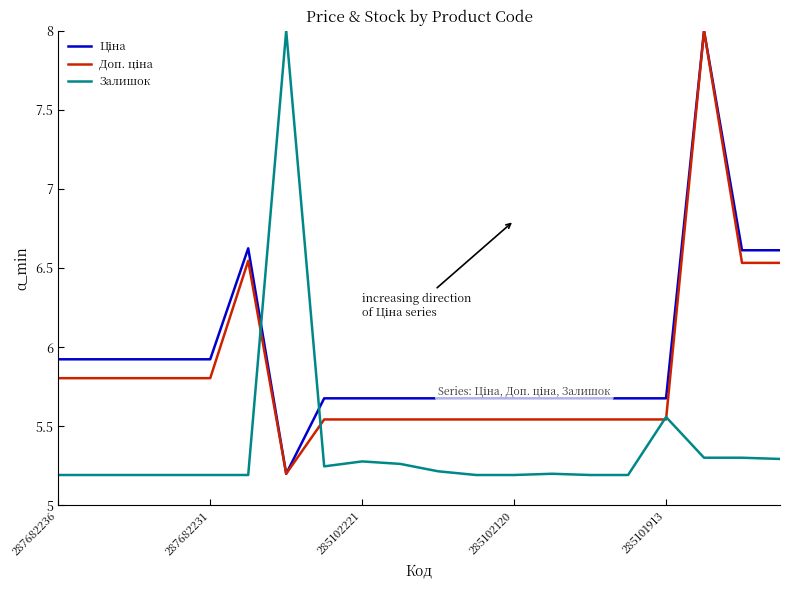

What is the greatest value displayed?

8.0